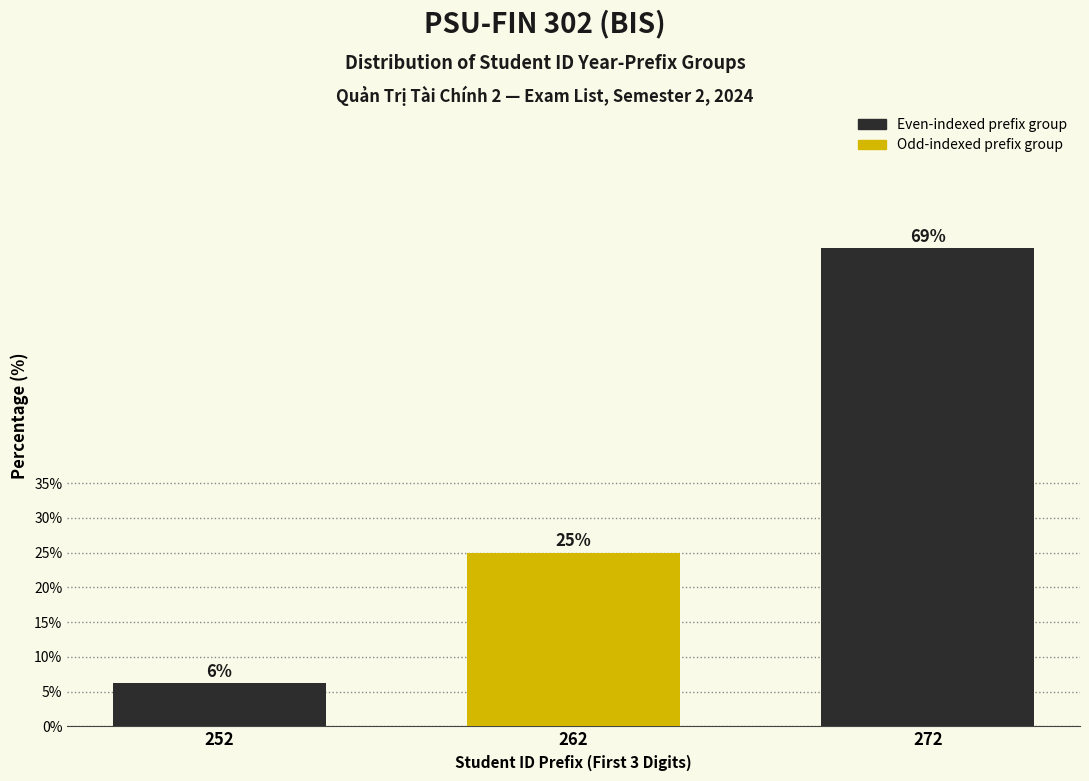

At which label is the value closest to 37?

262